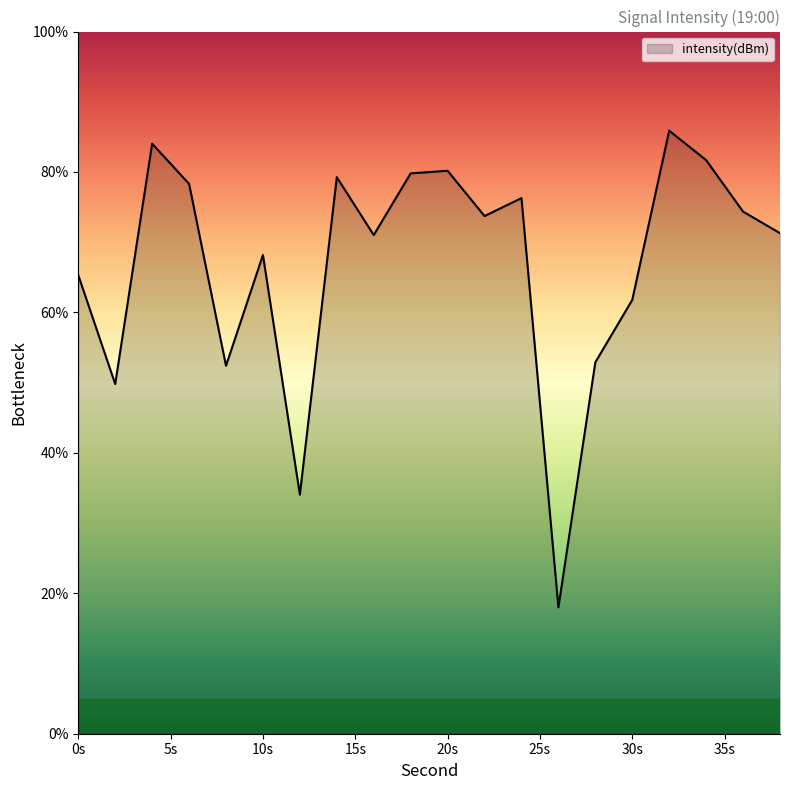

What is the minimum value shown in the chart?

18.0